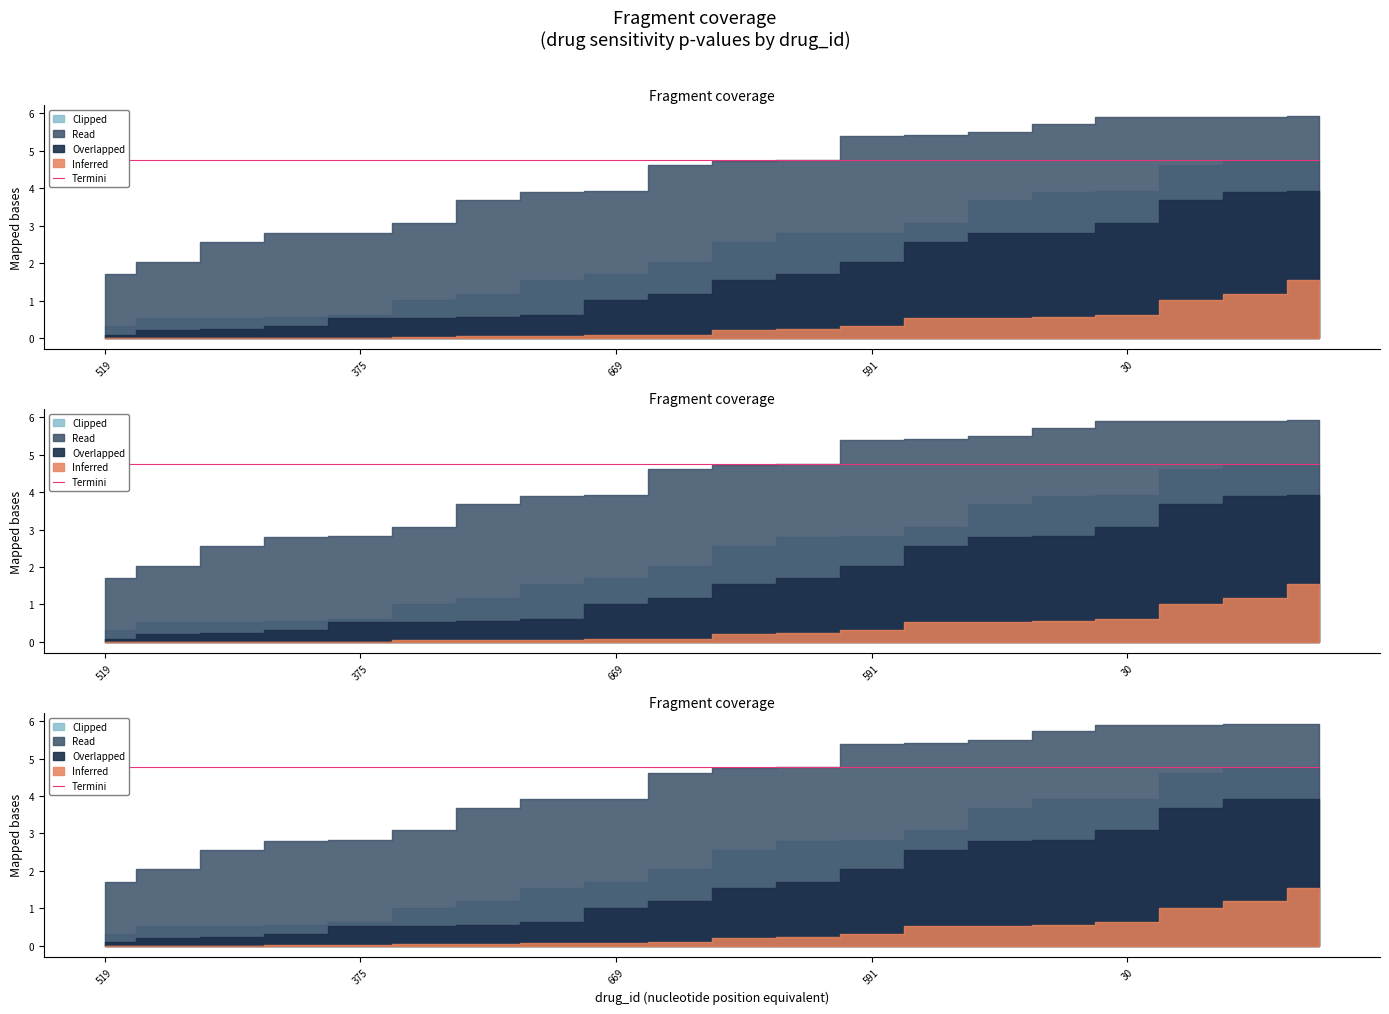

Is the value of Clipped at 415 greater than the value of Read at 669?

No